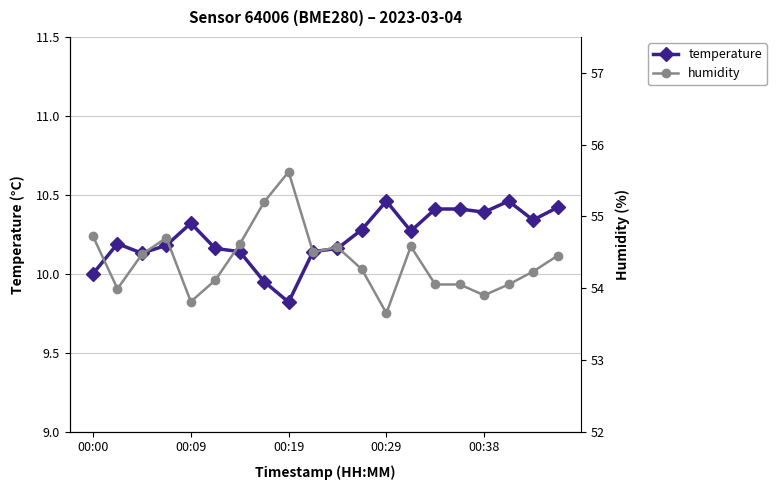

How many data points does each series have?

20